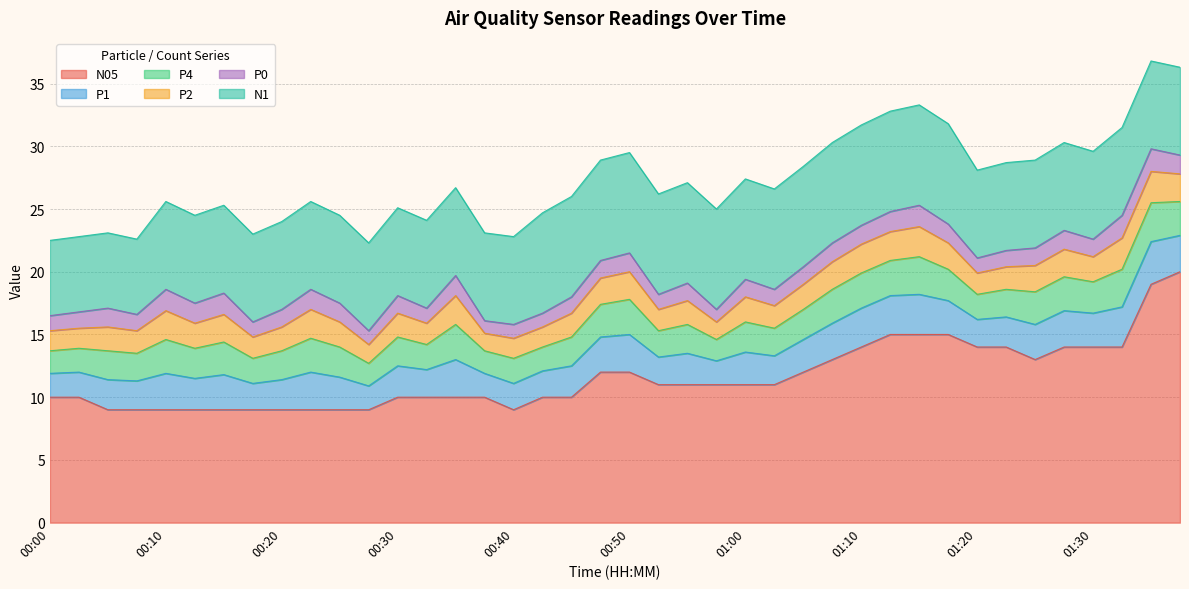

List the series in order of their peak value, highest first.

N05, N1, P1, P4, P2, P0